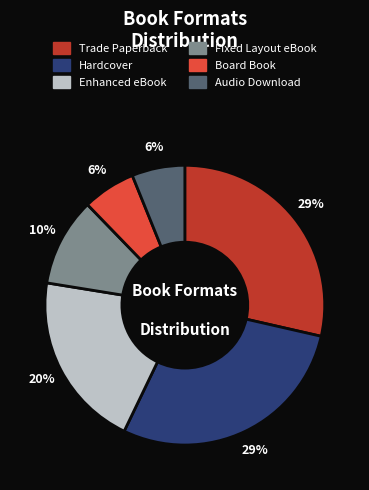

True or false: Fixed Layout eBook accounts for 18% of the total.

False